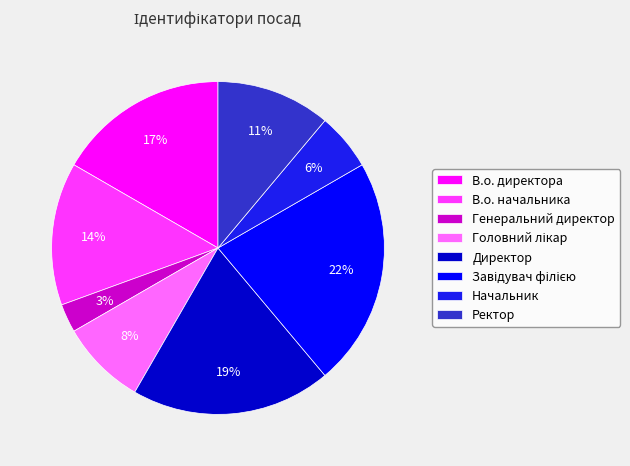

Which category has the smallest portion of the pie?

Генеральний директор